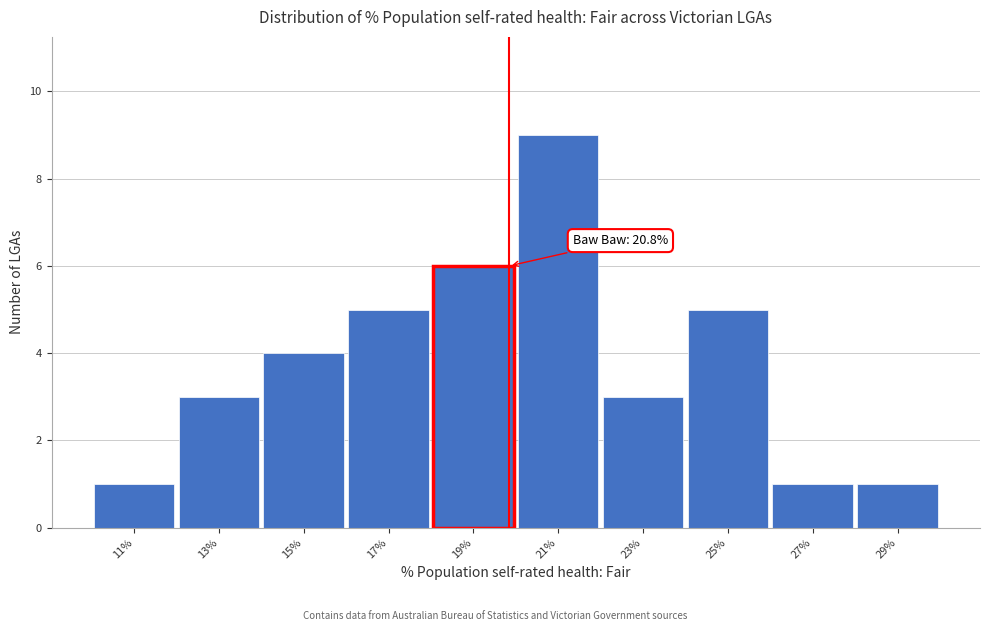

Reading left to right, list all the values displayed in this chart.

1	3	4	5	6	9	3	5	1	1